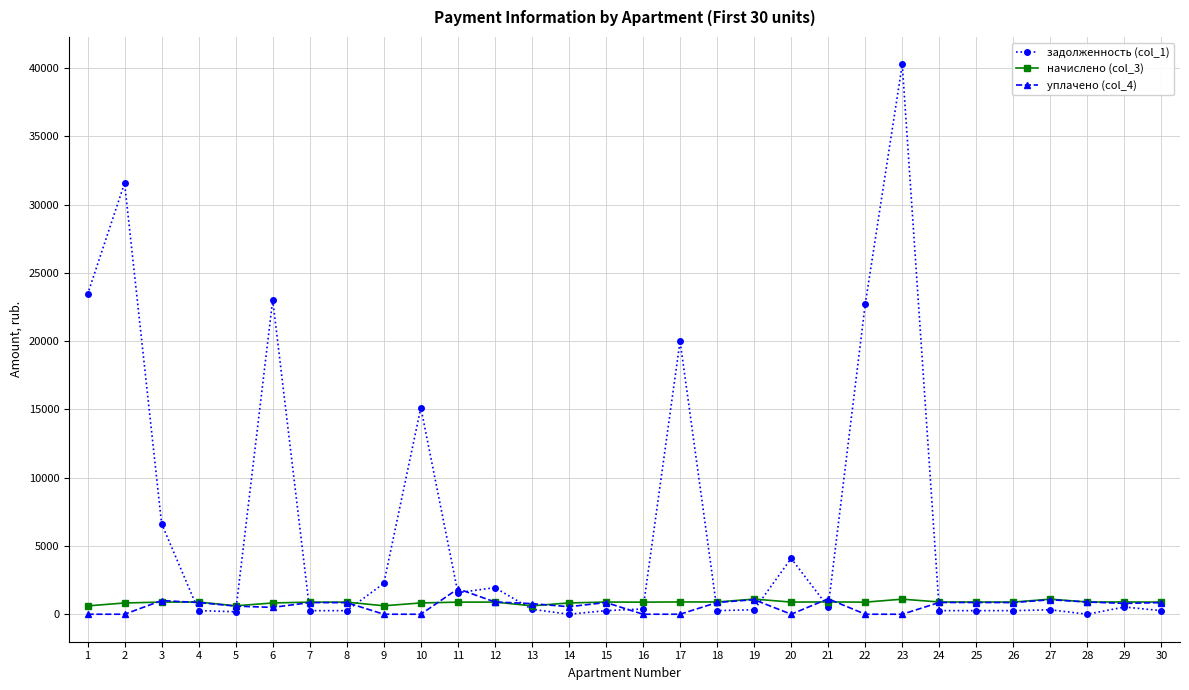

List the series in order of their peak value, highest first.

задолженность (col_1), уплачено (col_4), начислено (col_3)